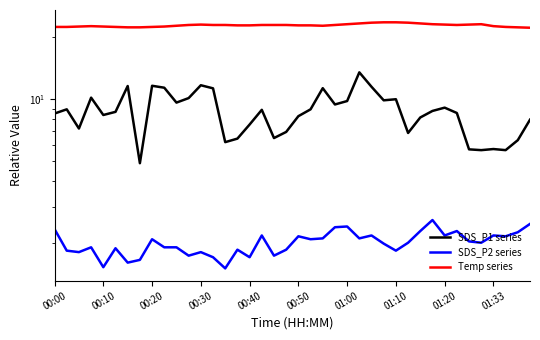

What is the sum of the SDS_P1 series values at 39 and 13?

19.2